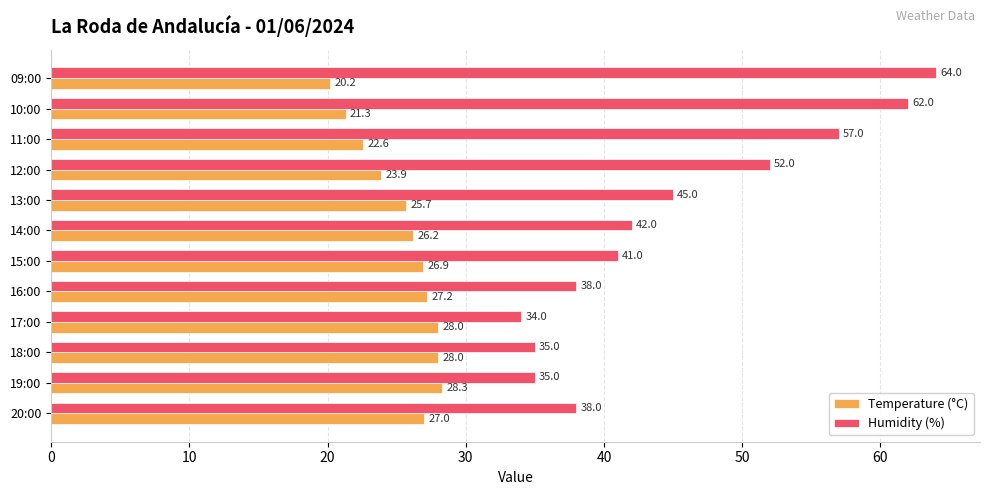

At how many categories does at least one series exceed 31?

12